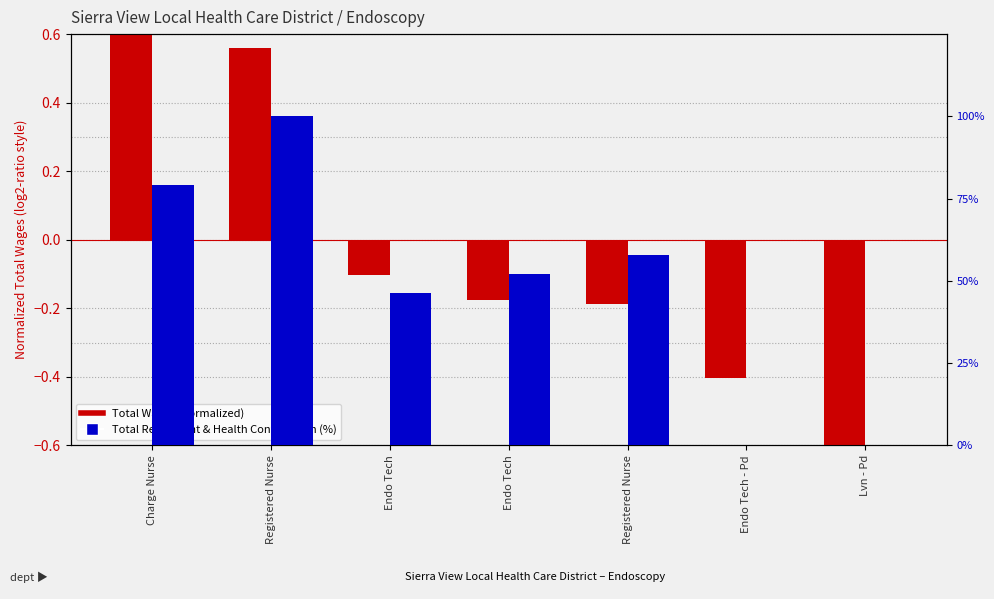

What are all the series names shown in the legend?

Total Wages (normalized), Total Retirement & Health Contribution (%)